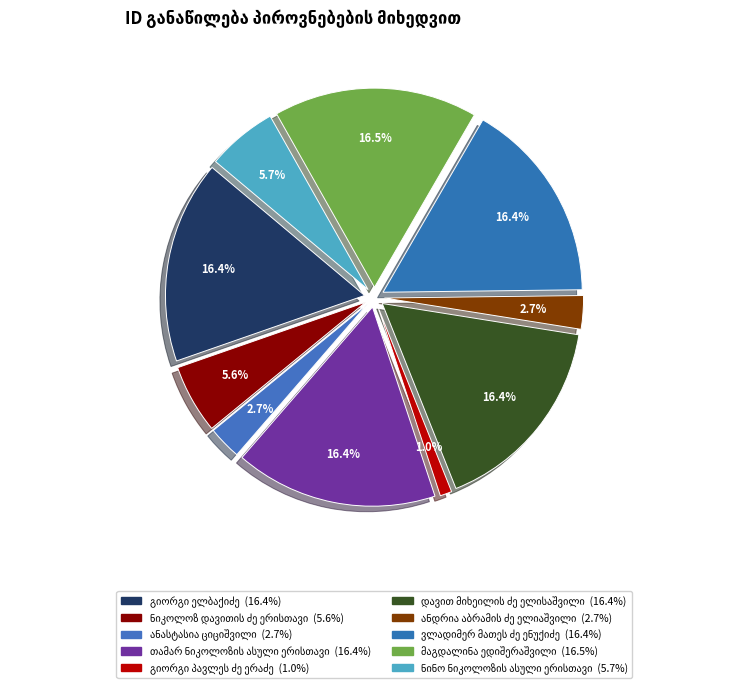

To the nearest percent, what is the difference between the largest and smallest slice percentages?

16%